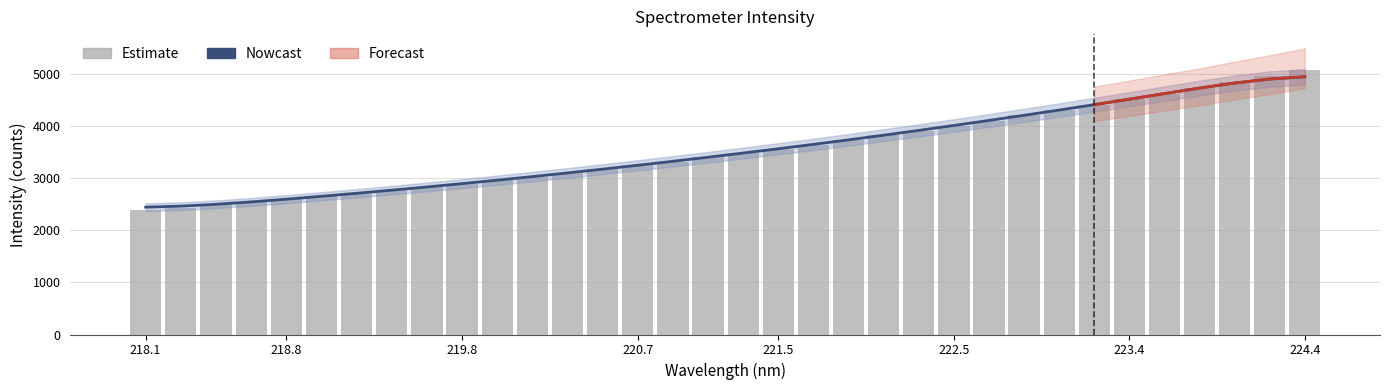

What is the value of the Nowcast bar at the 22nd from the left?

3830.0